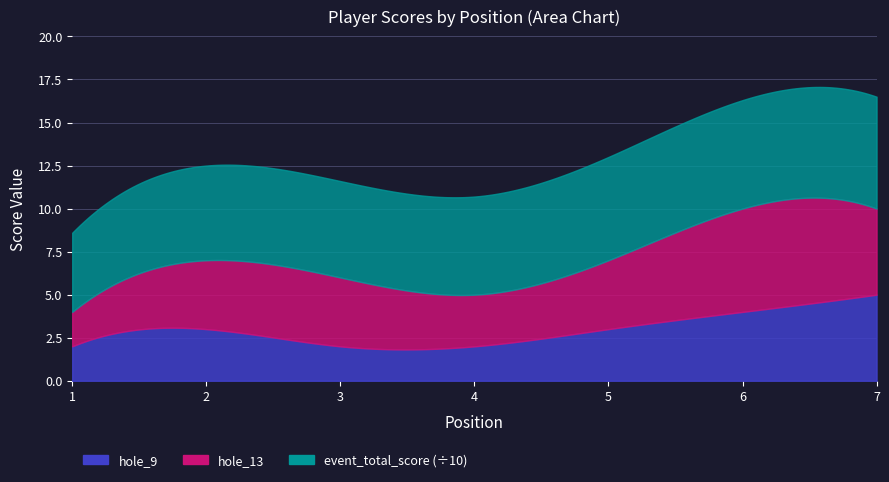

At which category is the sum across all series the highest?

7